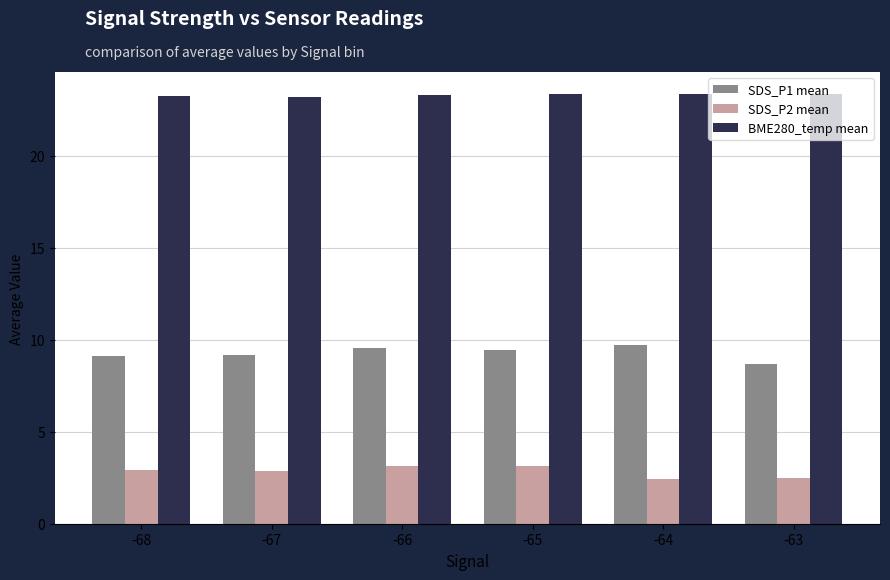

What is the greatest value displayed?

23.4